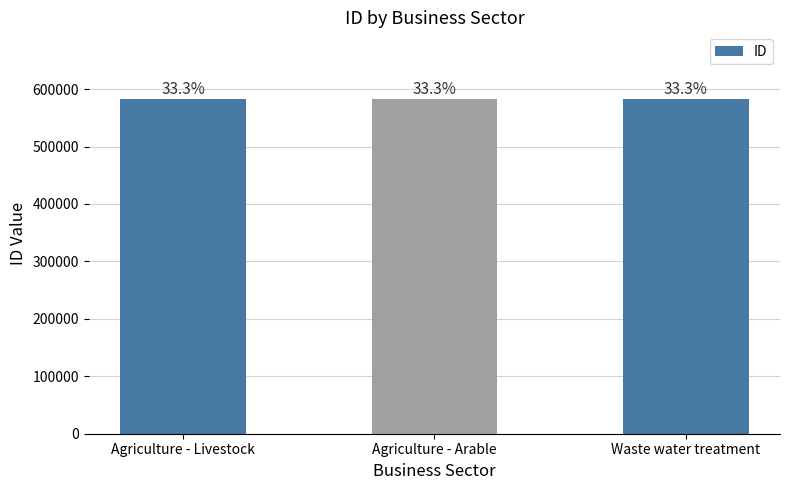

Reading left to right, transcribe all the data shown in this chart.

582378	582376	582374